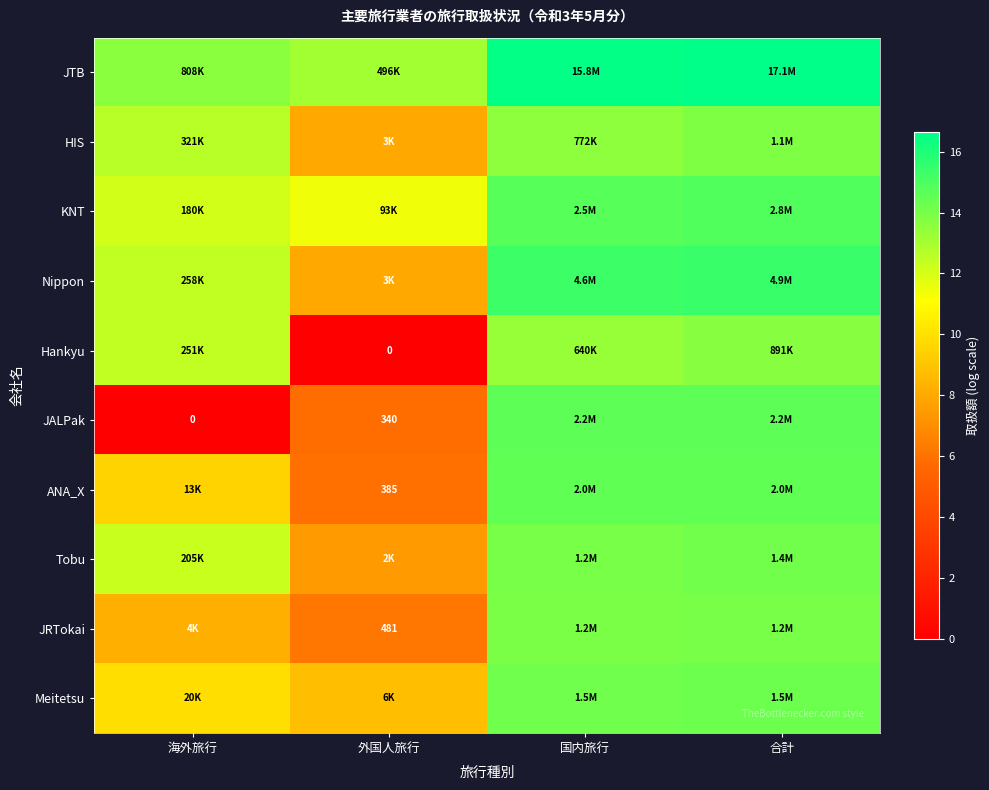

At which category is the sum across all series the highest?

合計